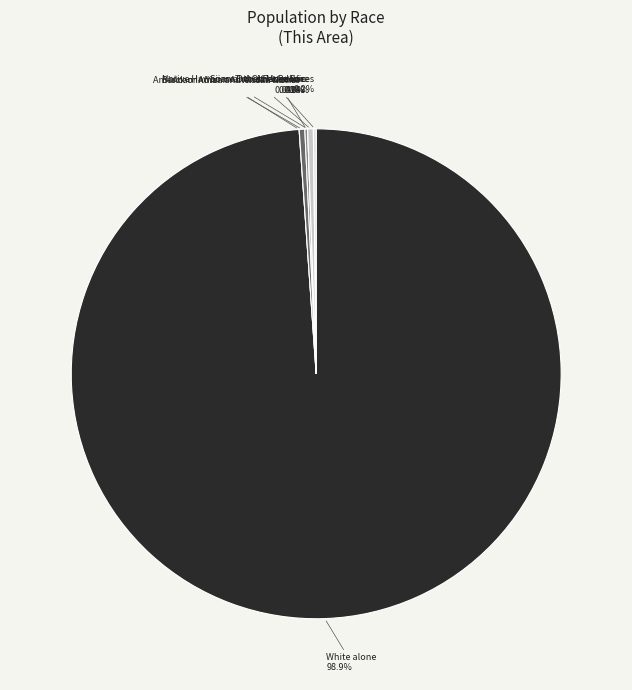

Rank the categories by value from highest to lowest.

White alone, American Indian and Alaska Native, Some Other Race alone, Asian alone, Two or More Races, Black or African American alone, Native Hawaiian and Other Pacific